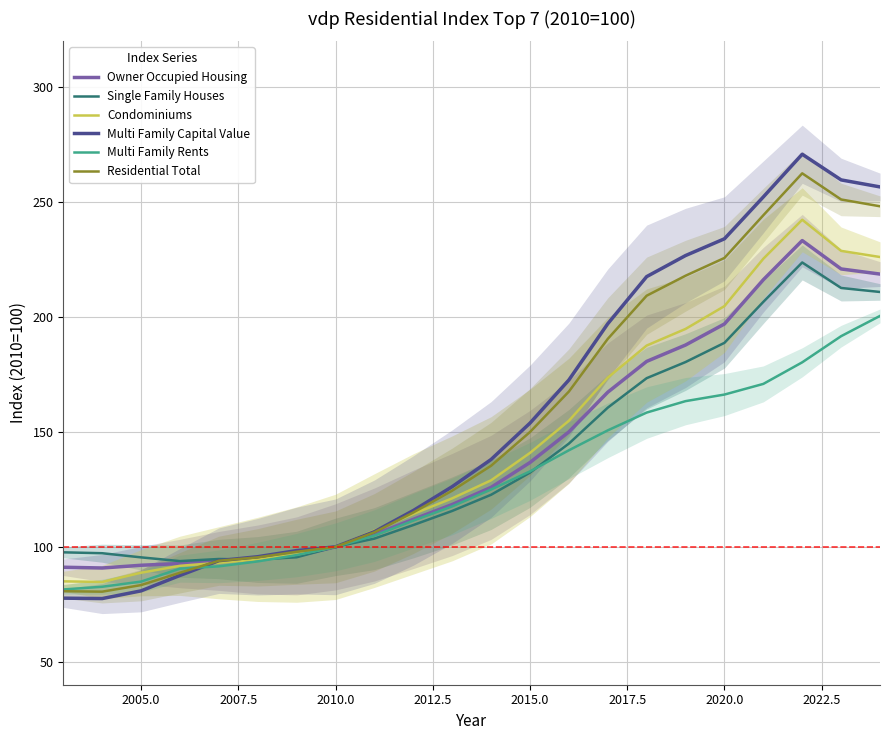

True or false: Single Family Houses has a value of 188.8 at 2020.0.

True